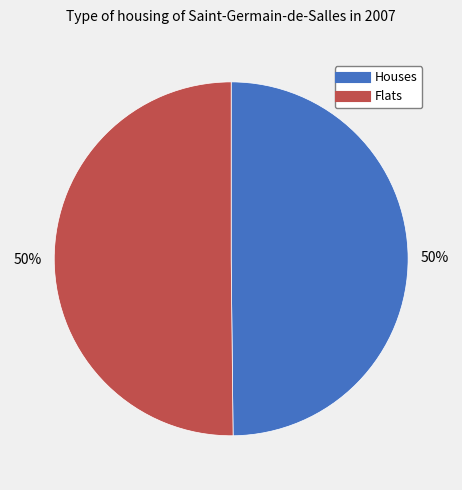

To the nearest percent, what is the average slice percentage?

50%